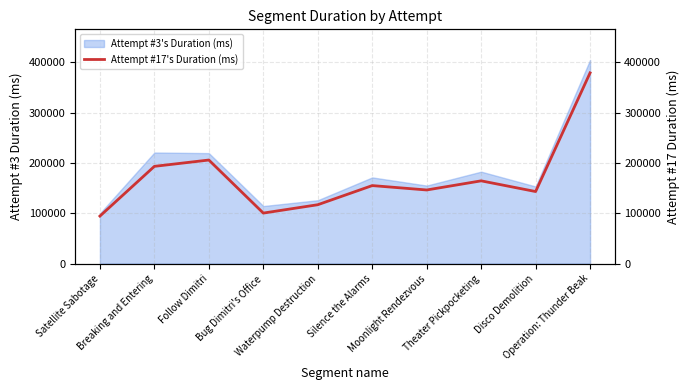

At which category does the chart reach its peak across all series?

Operation: Thunder Beak